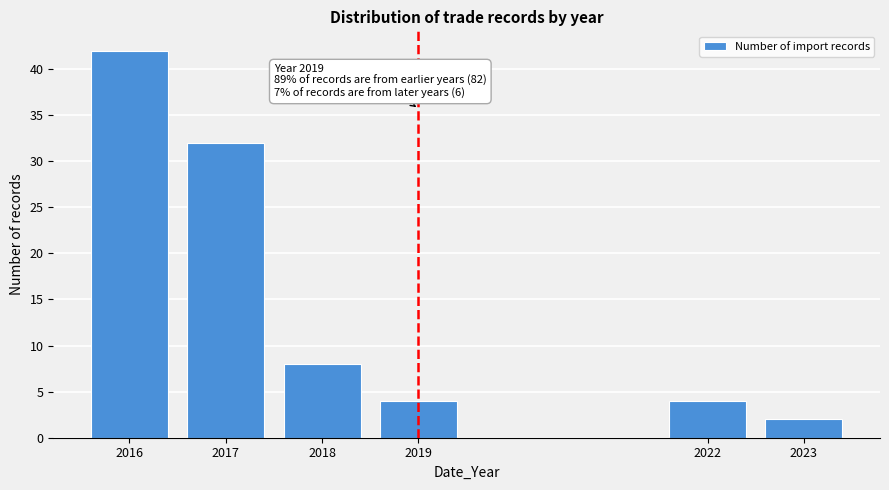

Reading right to left, list all the values displayed in this chart.

2	4	4	8	32	42